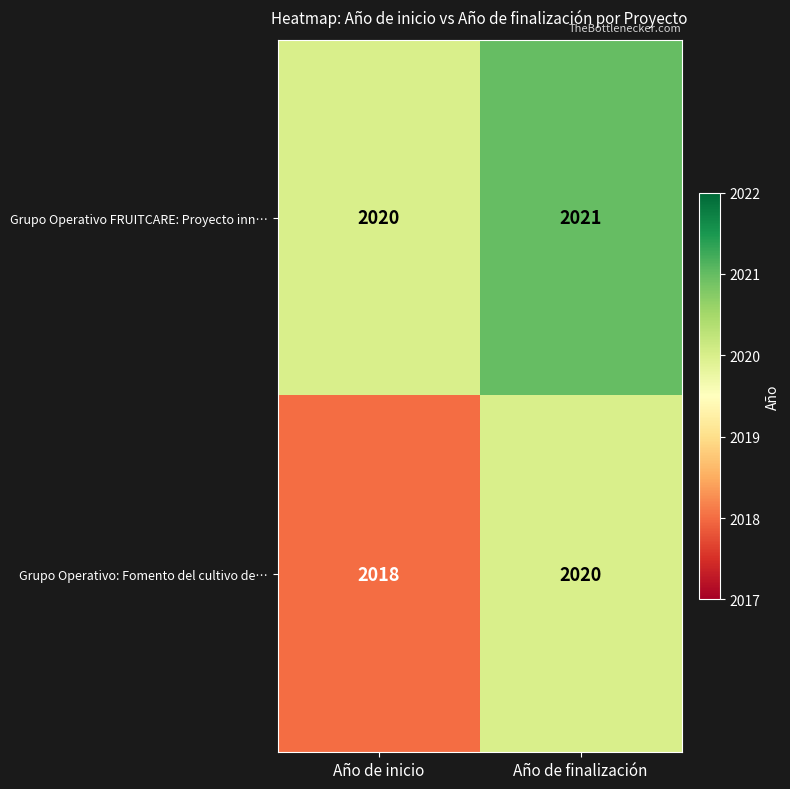

Which series changed the most between Año de inicio and Año de finalización?

Grupo Operativo: Fomento del cultivo de…